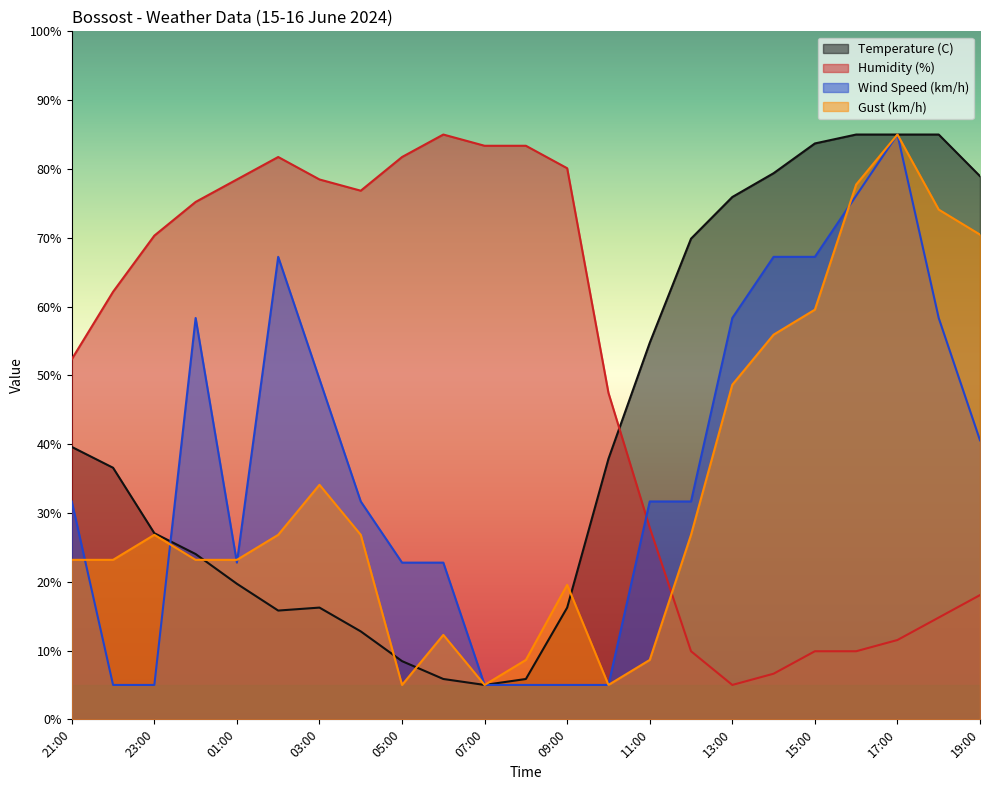

What is the sum of all Temperature (C) values?

968.6